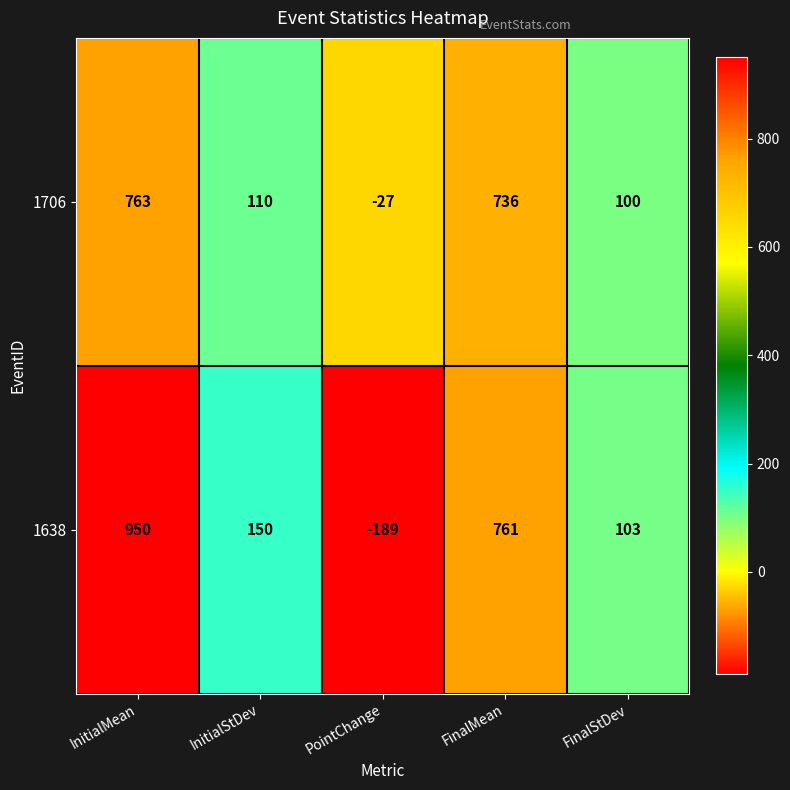

What is the difference between the 1706 values at InitialMean and FinalMean?

27